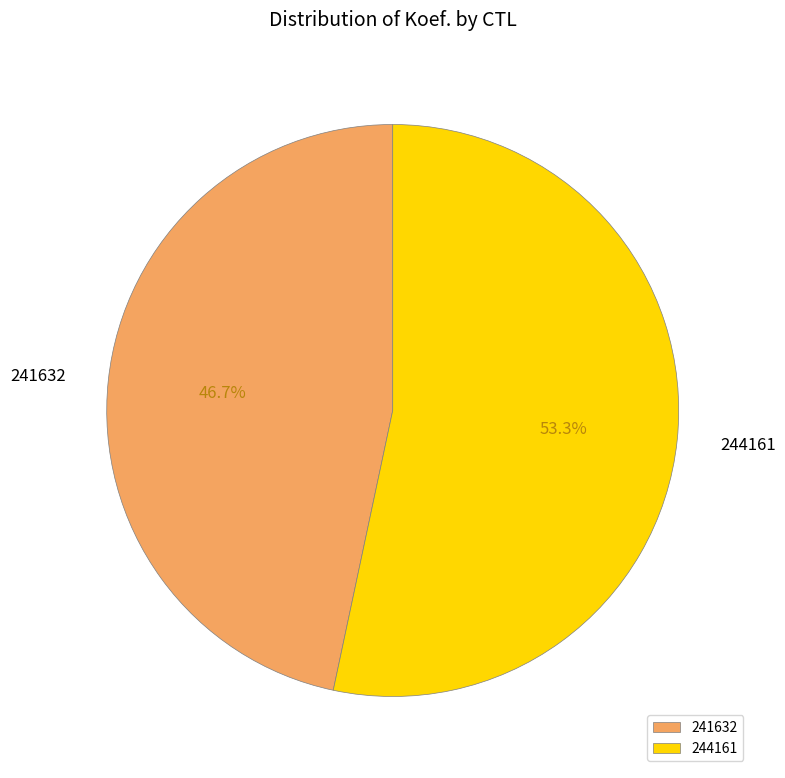

To the nearest percent, what portion does 241632 represent?

47%